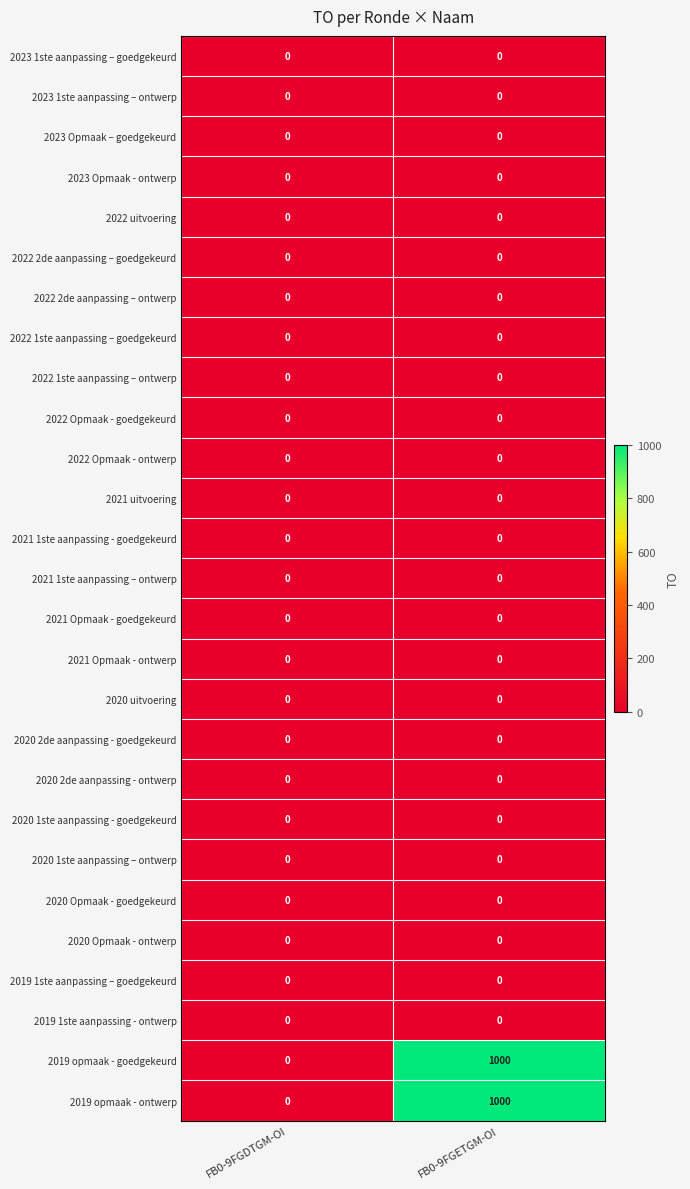

How many data points does each series have?

2